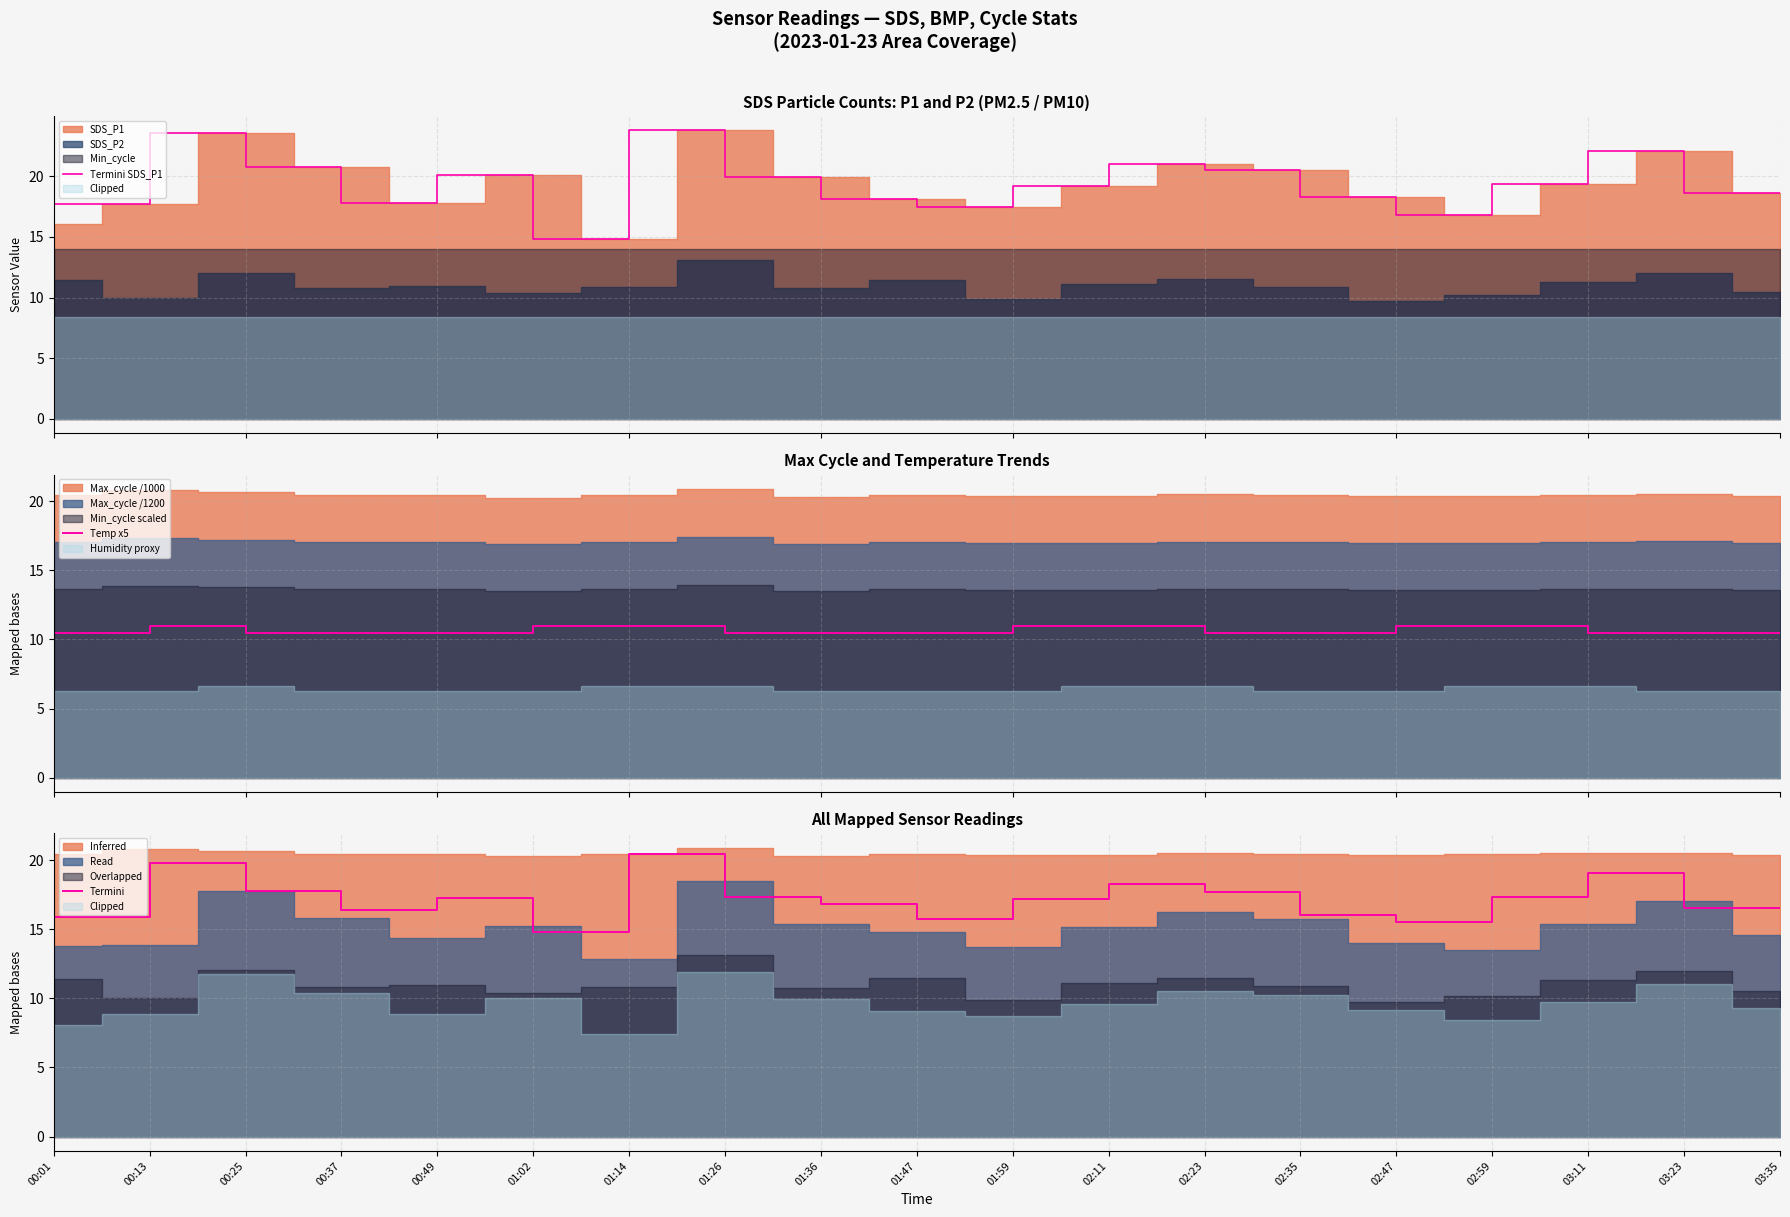

Is it true that Termini equals 9.8 at 00:37?

False